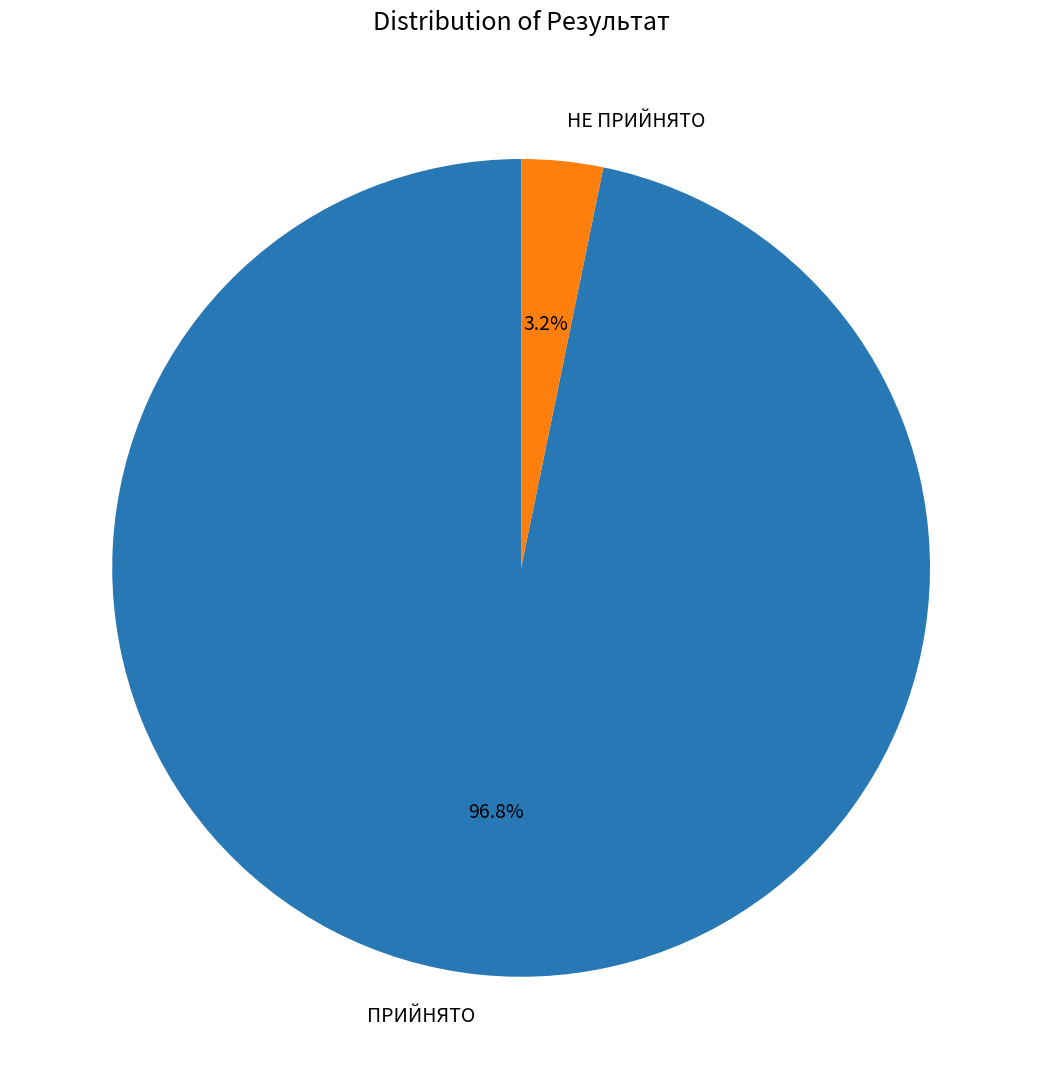

Is there any slice that represents more than half of the pie?

Yes